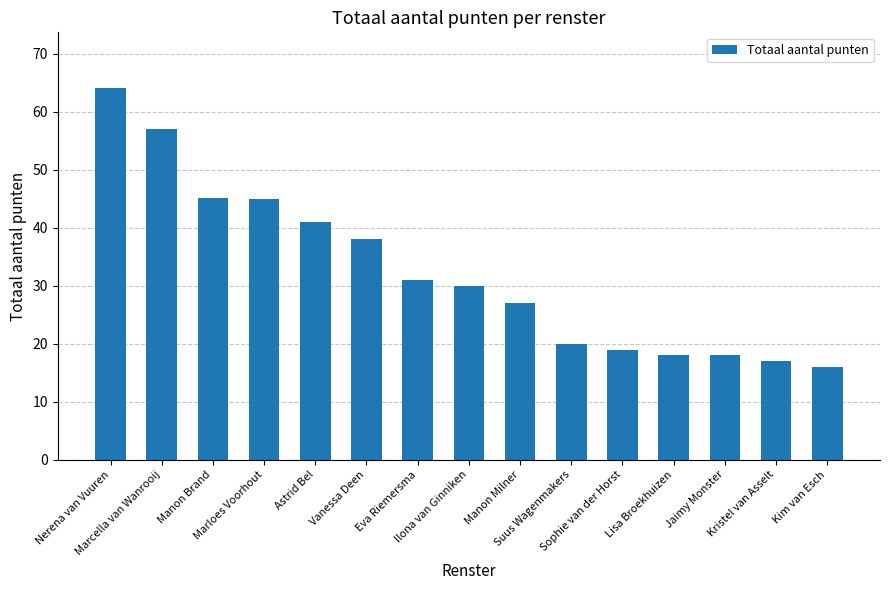

How many data points does each series have?

15